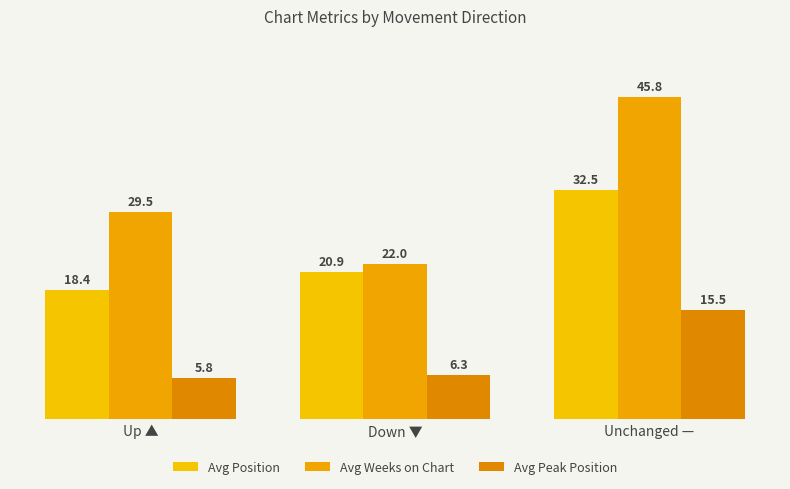

What is the average value of the Avg Peak Position series?

9.2